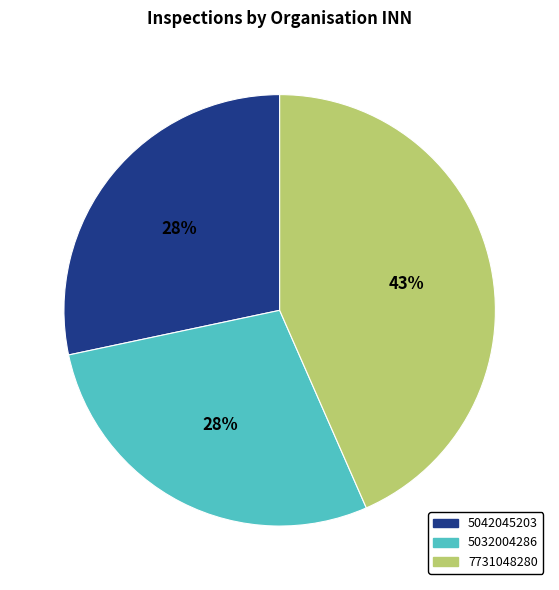

Does 5042045203 represent more than half of the total?

No